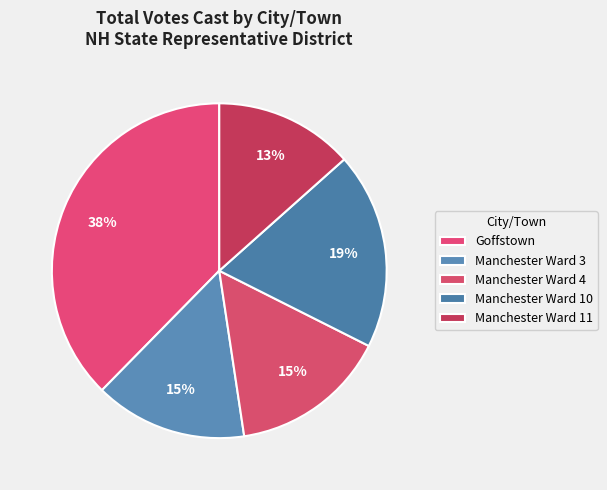

How many segments does this pie chart have?

5